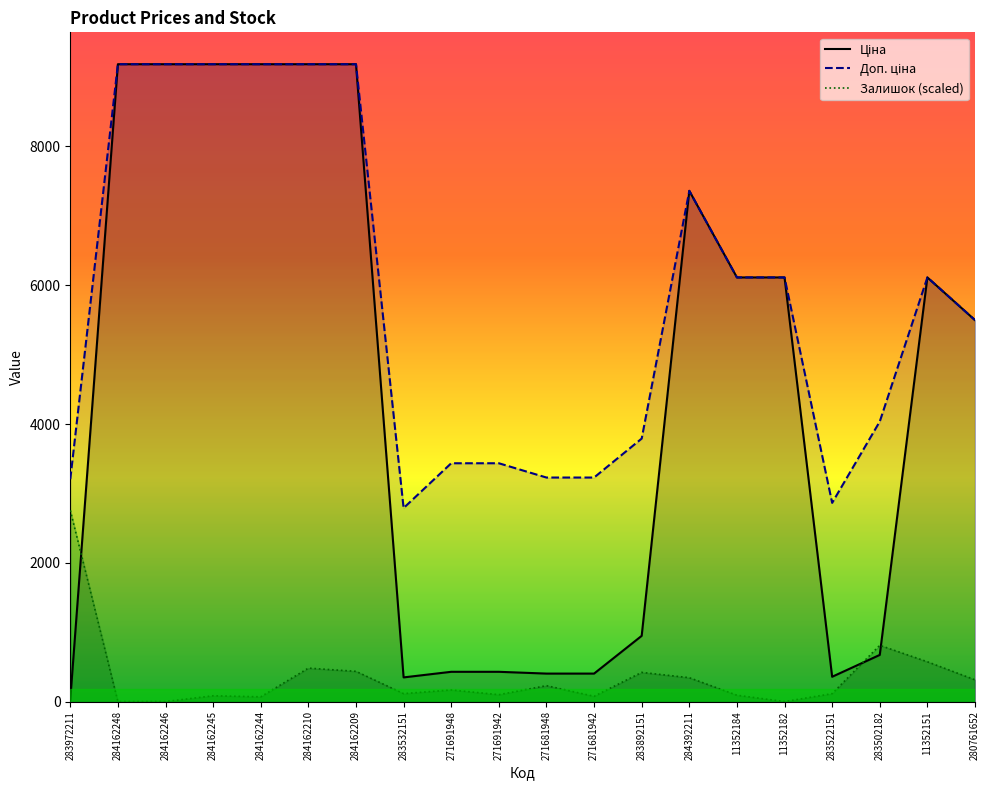

What is the difference between the Ціна values at 271691948 and 283532151?

80.7